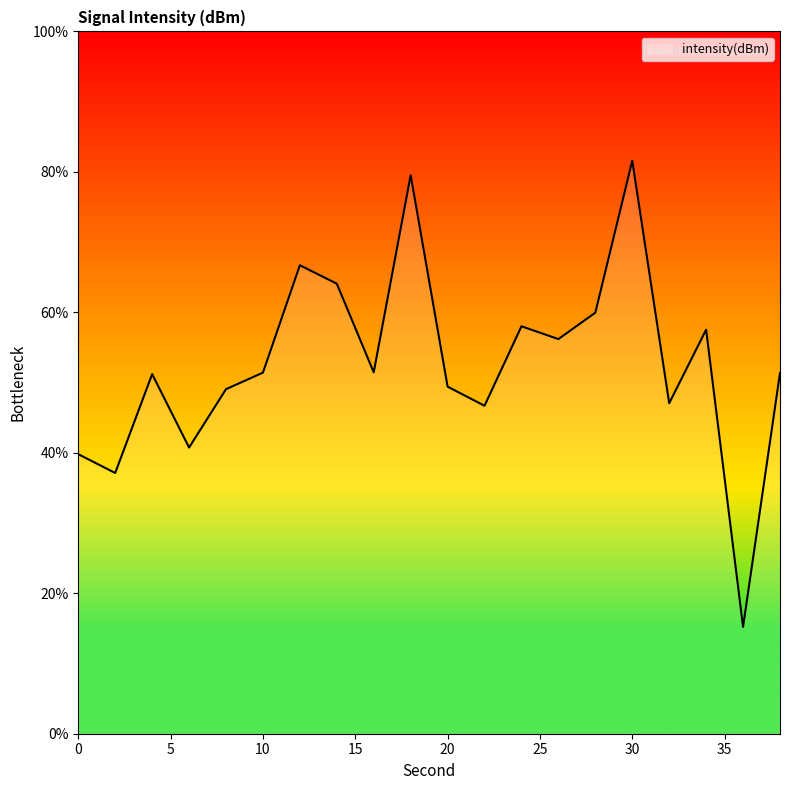

How many categories are shown in the chart?

20